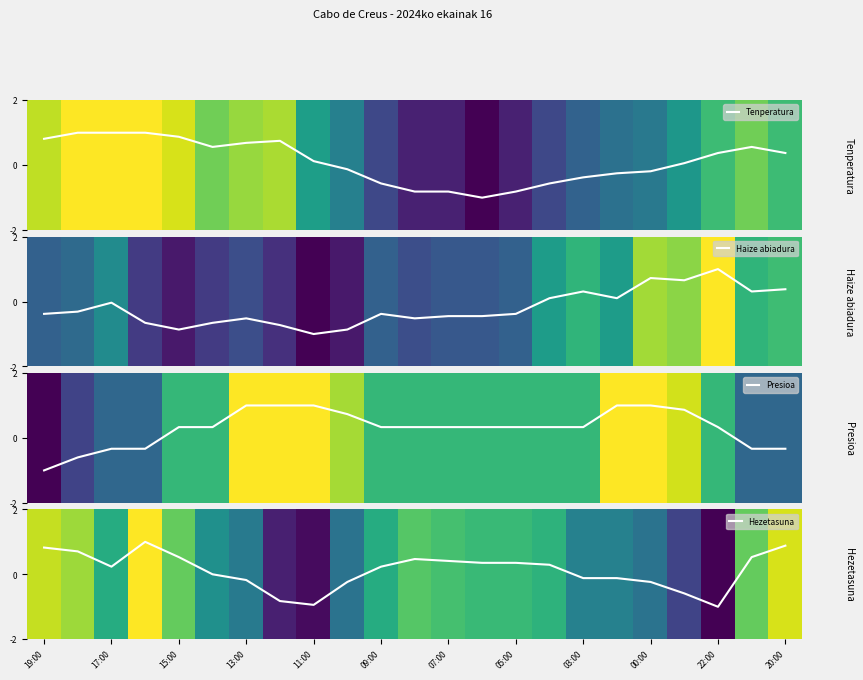

What is the average value of the Haize abiadura series?

-0.2